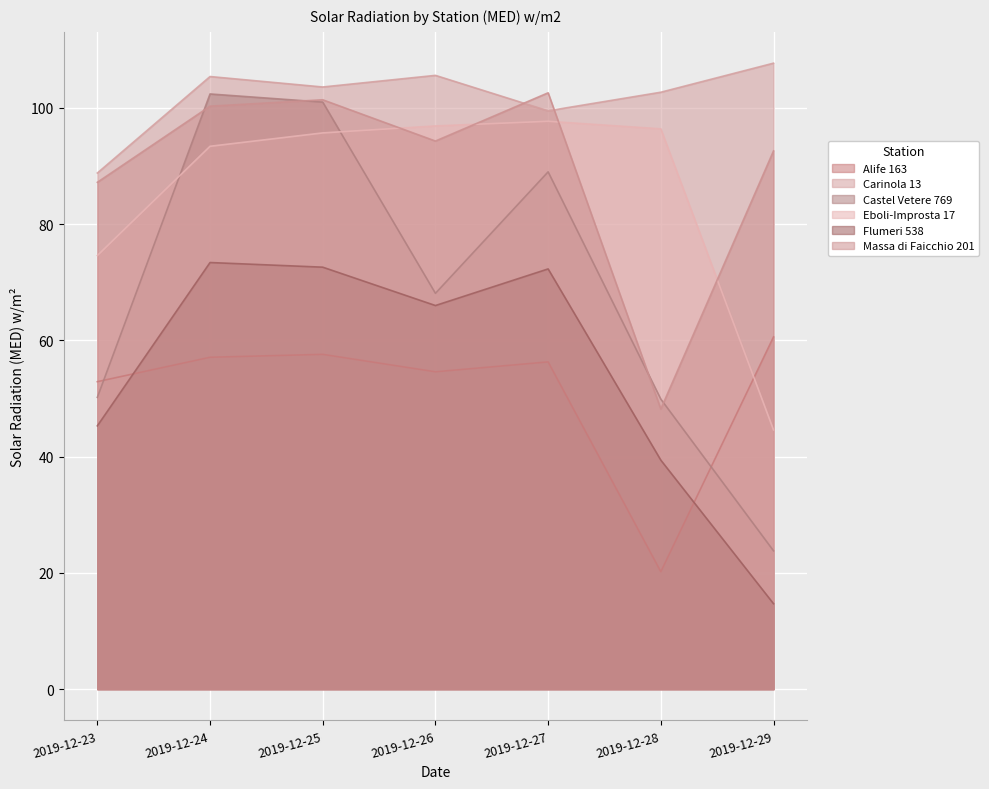

Where is Carinola 13 nearest to the value 98?

2019-12-27